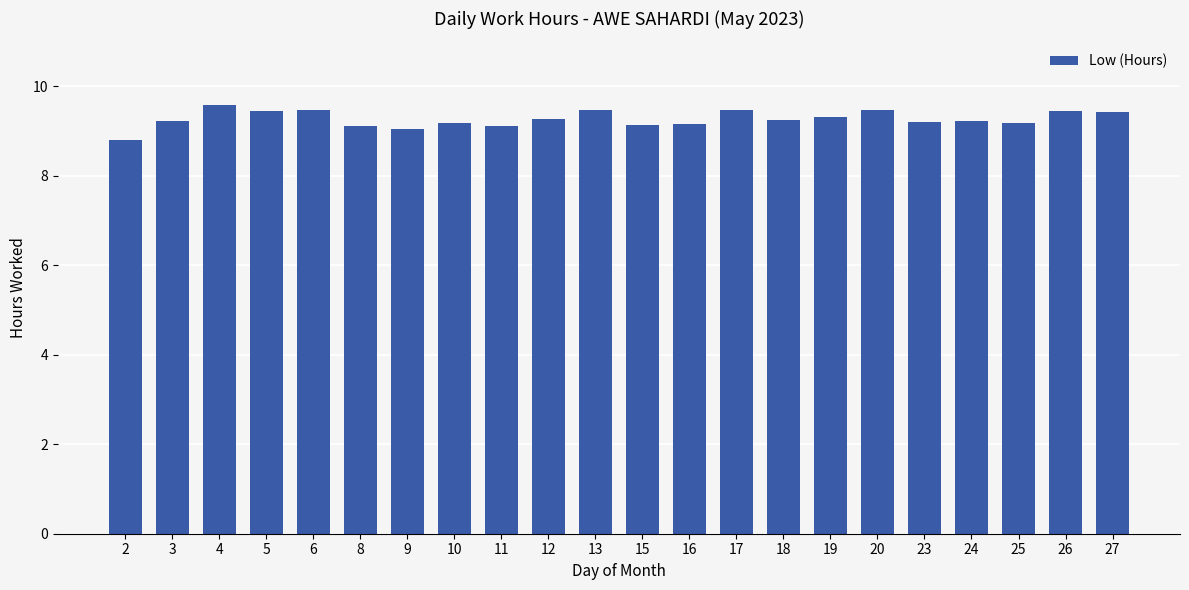

What is the value of the 2nd bar from the left?

9.2